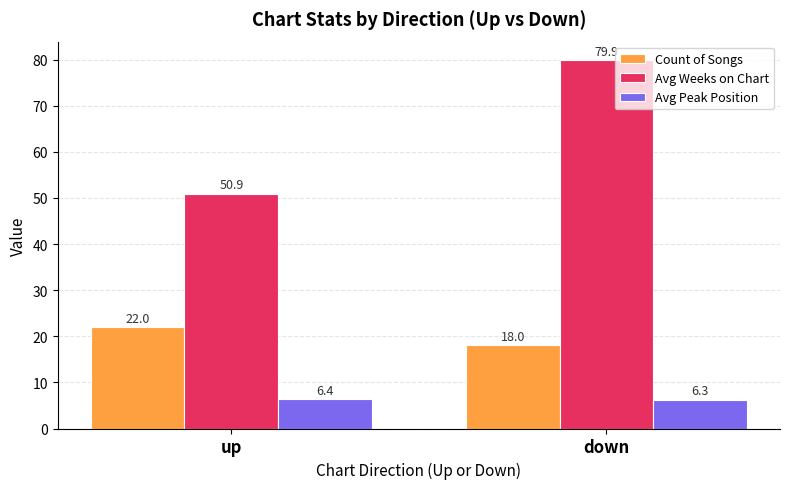

What is the total value across all series at up?

79.3